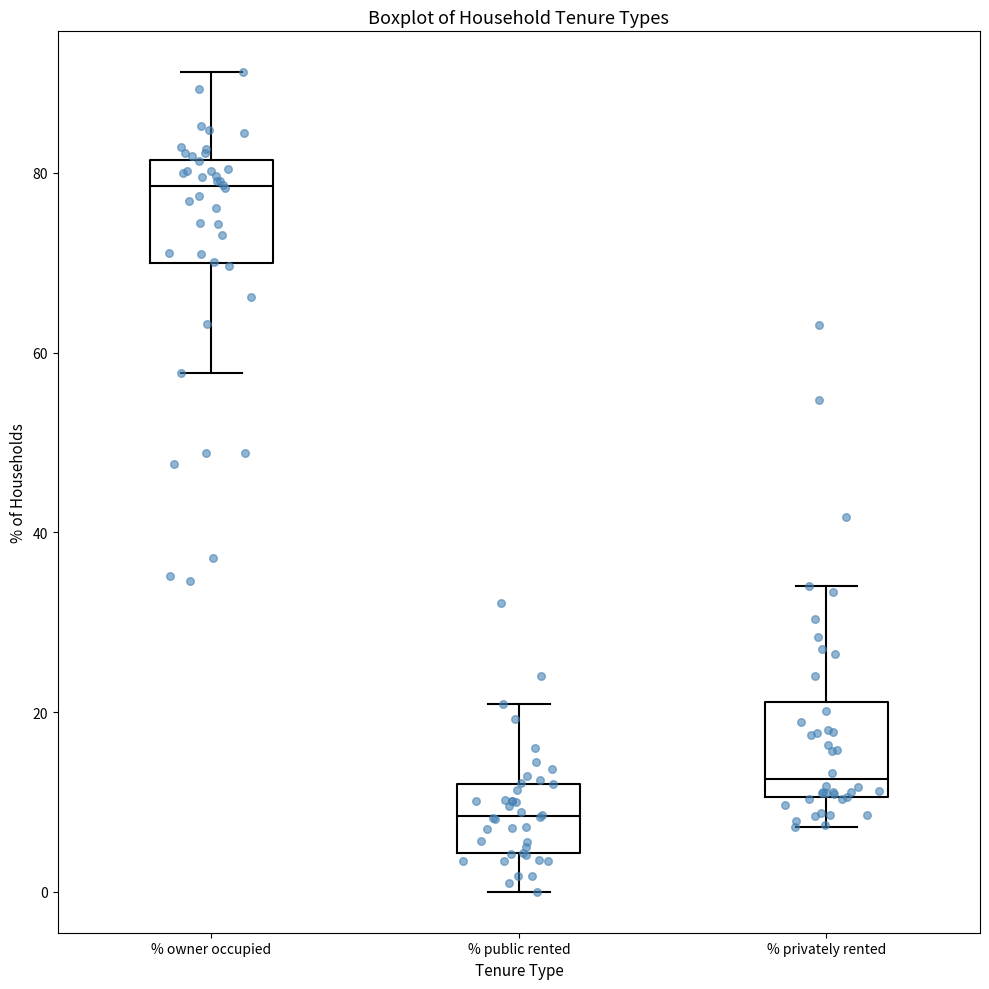

Where does the median line of the box for % owner occupied sit on the y-axis? The values are not printed on the chart, so give them approximately, as read against the axis.

78